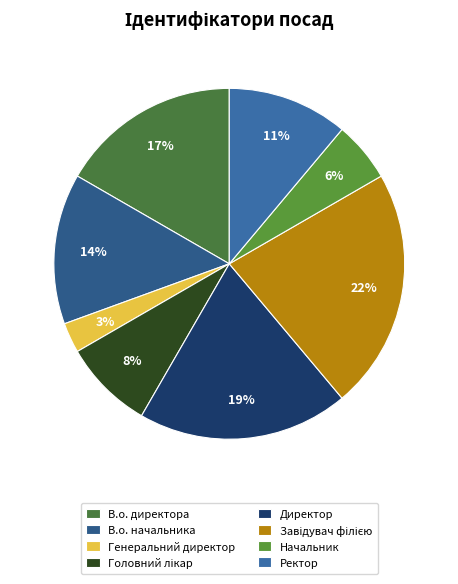

Which category has the biggest portion of the pie?

Завідувач філією